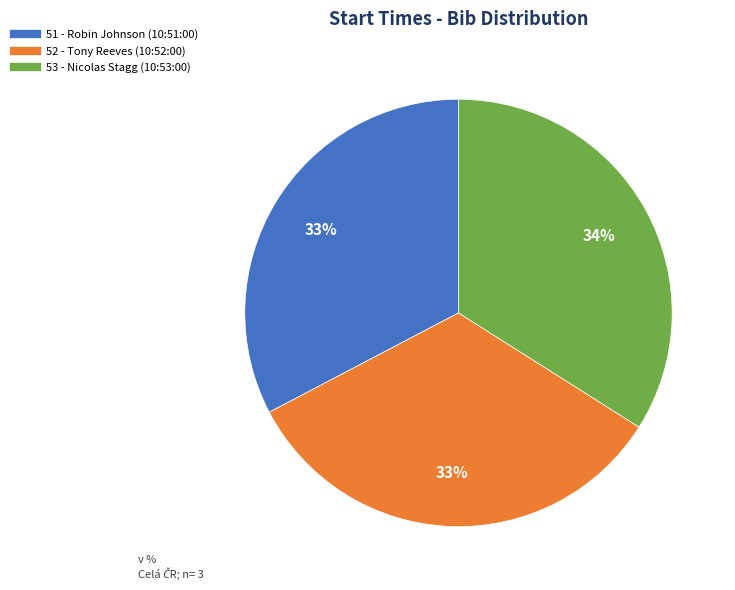

Is there any slice that represents more than half of the pie?

No